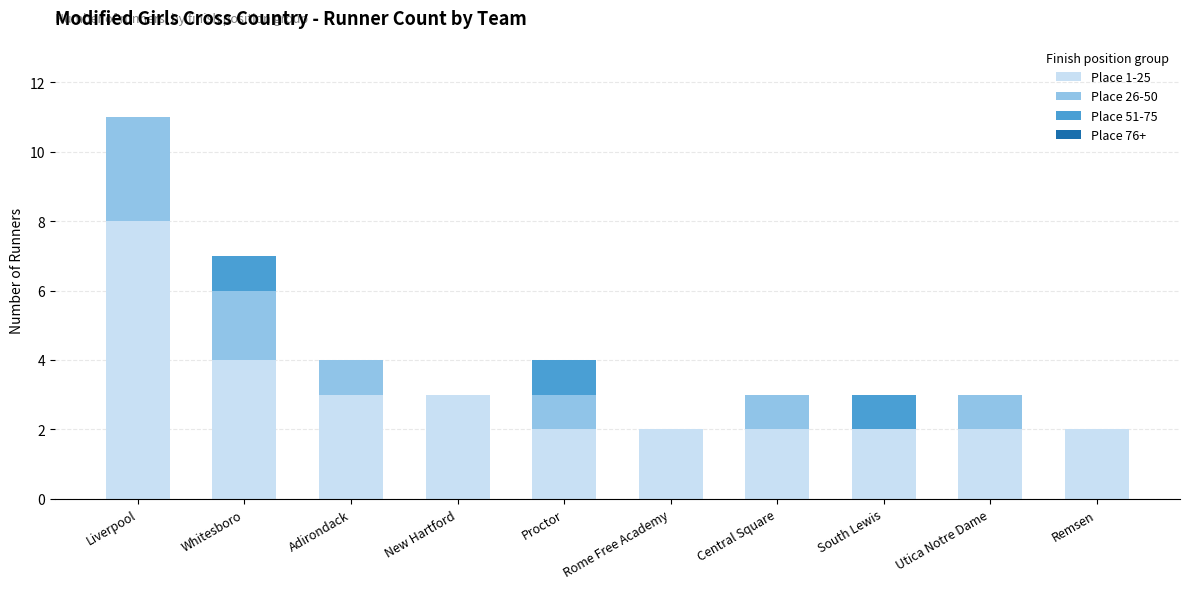

At which label does Place 1-25 reach its peak?

Liverpool